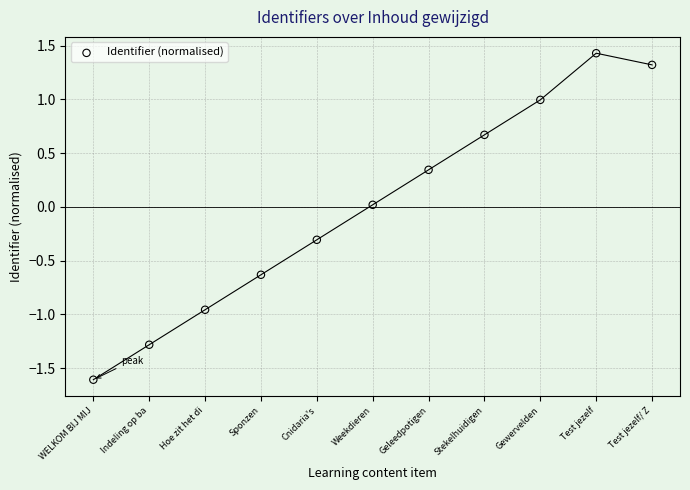

What is the range of Y values (max minus min)?

3.0